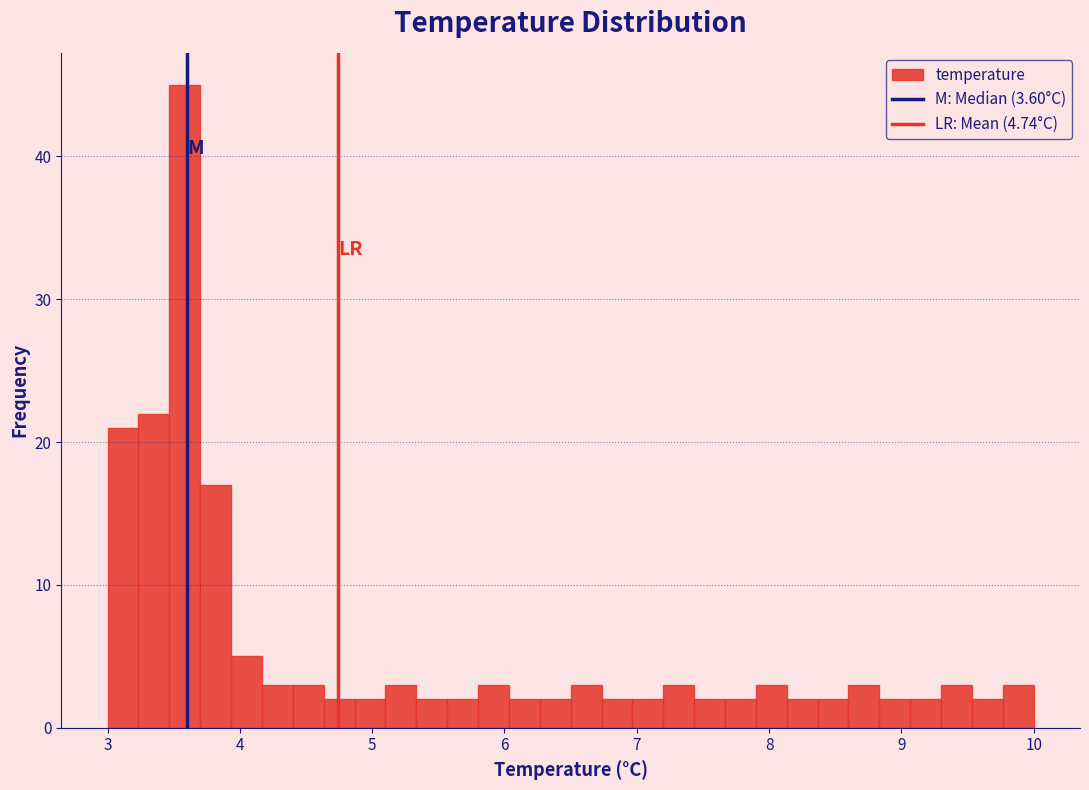

Read against the x-axis, roughly where is the centre of the tallest bar?

3.6